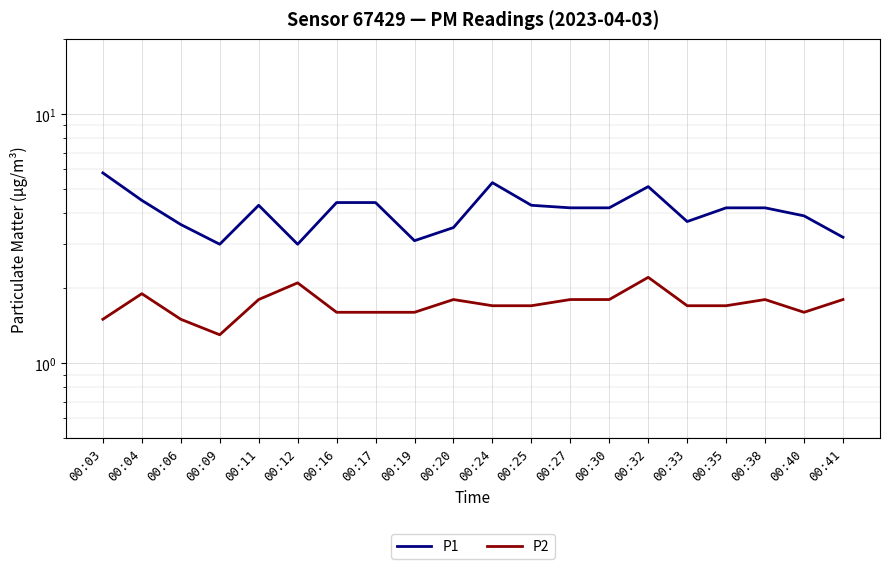

Which has a higher value, 00:09 or 00:20?

00:20